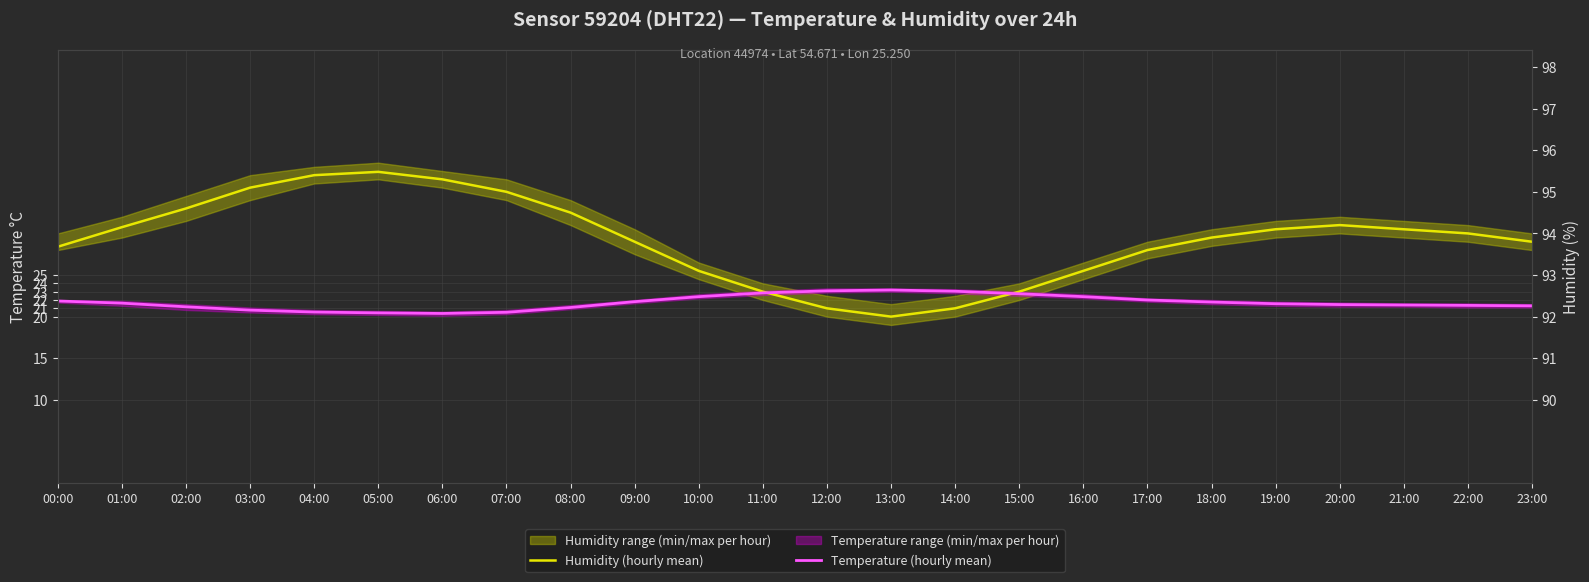

Where is the first local minimum for Temperature (hourly mean)?

06:00